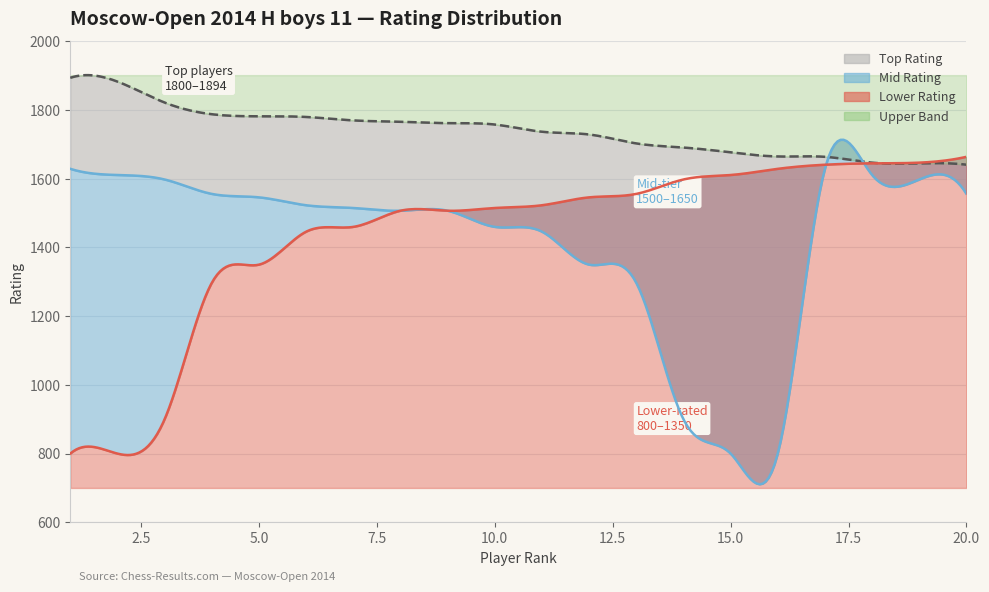

Which label corresponds to the largest value in the chart?

1